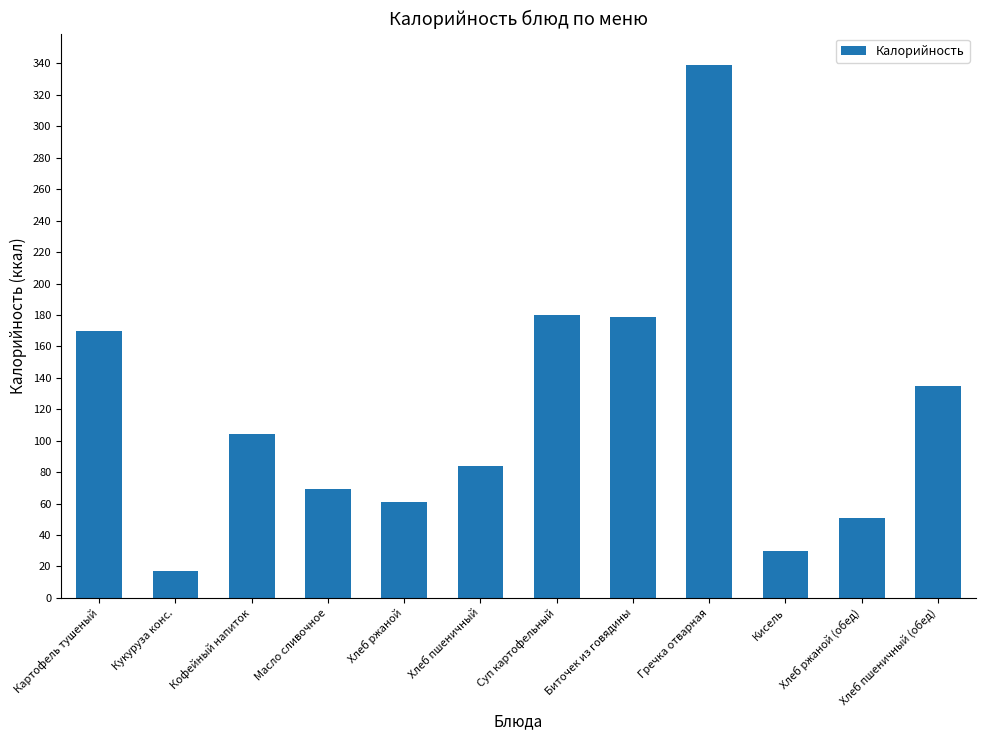

What is the minimum value shown in the chart?

17